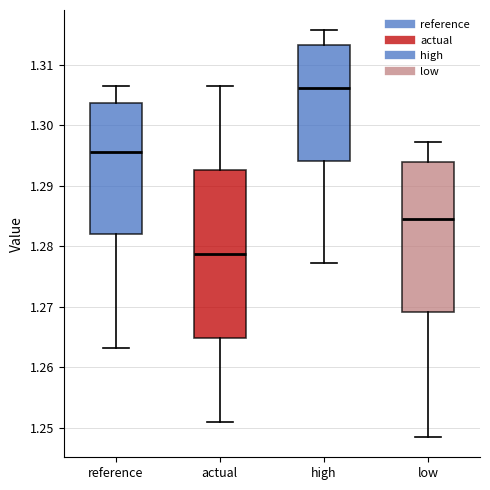

Reading left to right, transcribe this box plot: for each box, give where its median line is, the range the box spans, and where its two whiskers end, as read against the y-axis. The values are not printed on the chart, so give them approximately, as read against the axis.

reference: median 1.295, box 1.282 to 1.304, whiskers 1.263 to 1.306
actual: median 1.279, box 1.265 to 1.293, whiskers 1.251 to 1.306
high: median 1.306, box 1.294 to 1.313, whiskers 1.277 to 1.316
low: median 1.284, box 1.269 to 1.294, whiskers 1.248 to 1.297